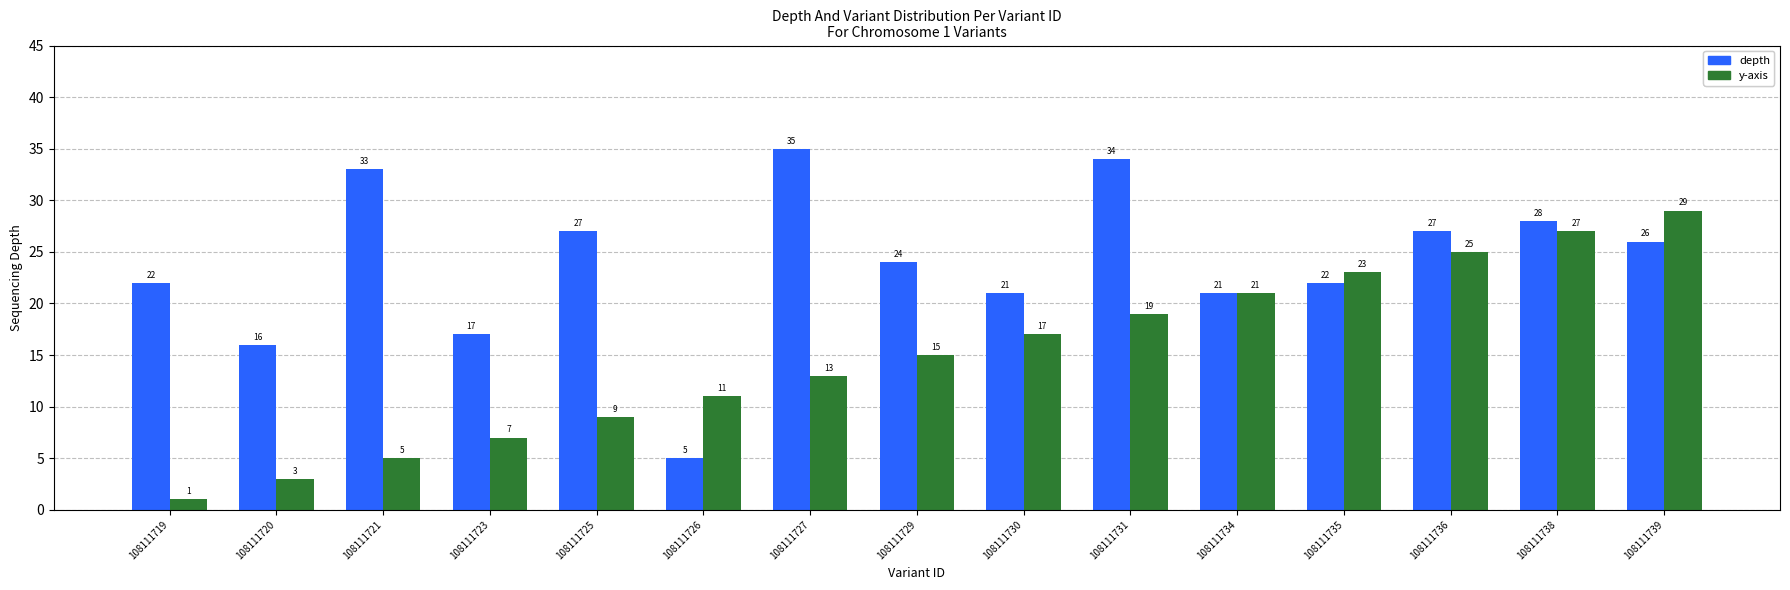

Which series has the largest total across all categories?

depth